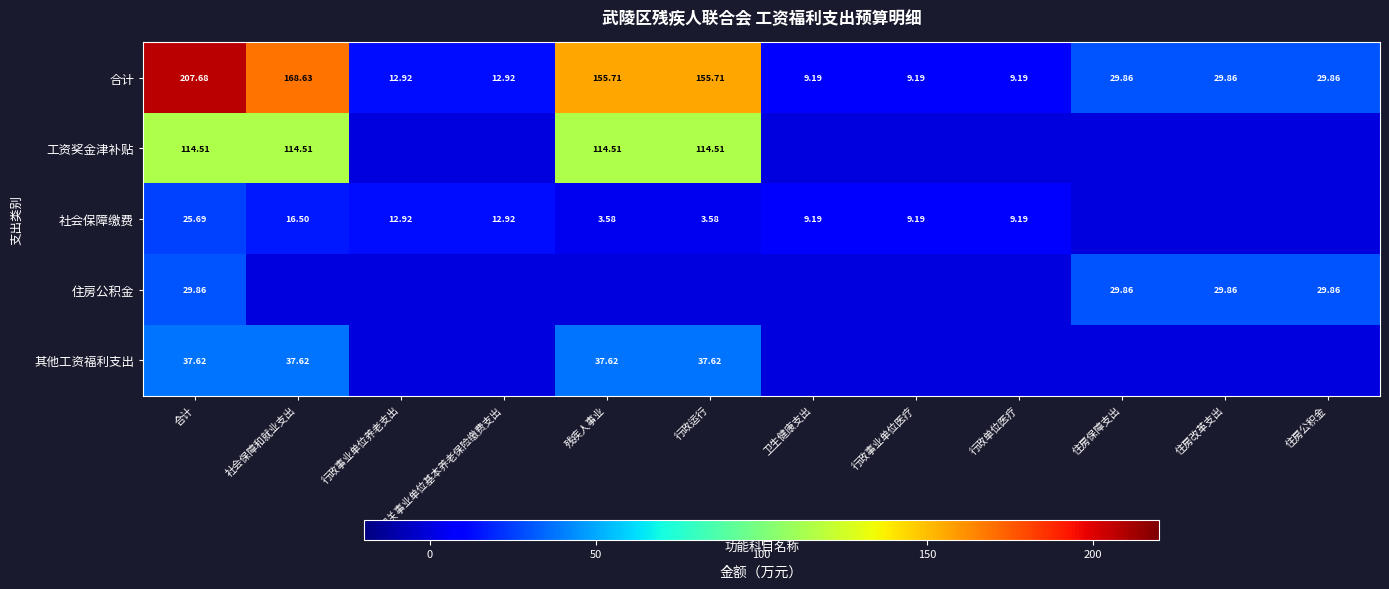

What is the average value of the 合计 series?

69.2